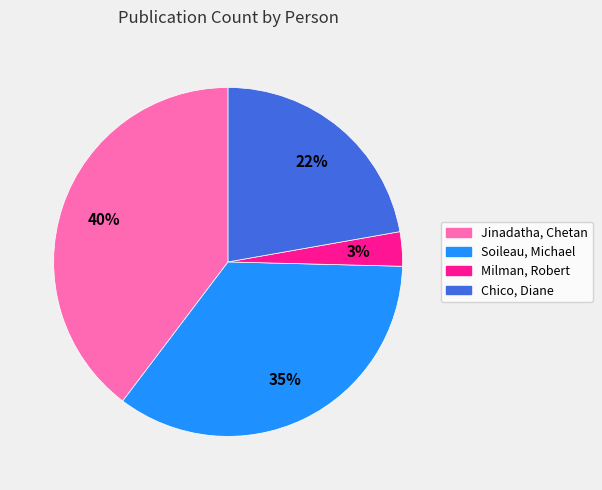

What is the largest slice in the pie chart?

Jinadatha, Chetan